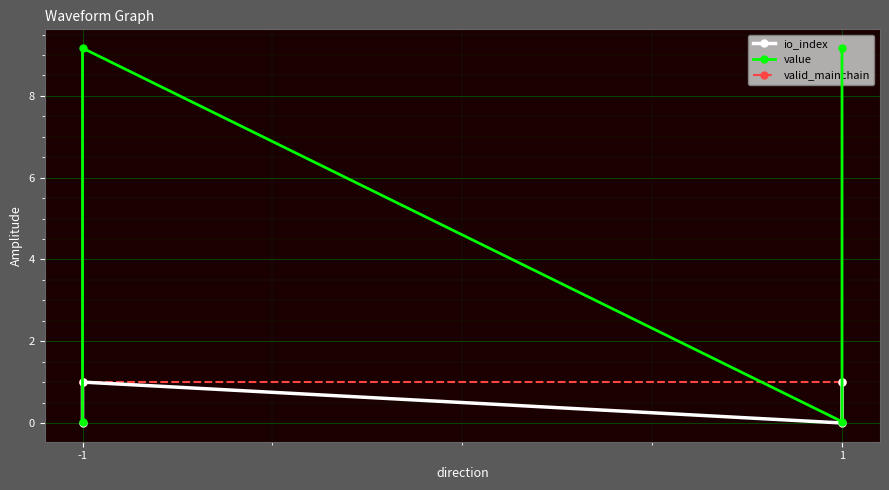

Which series changed the most between -1 and 1?

value